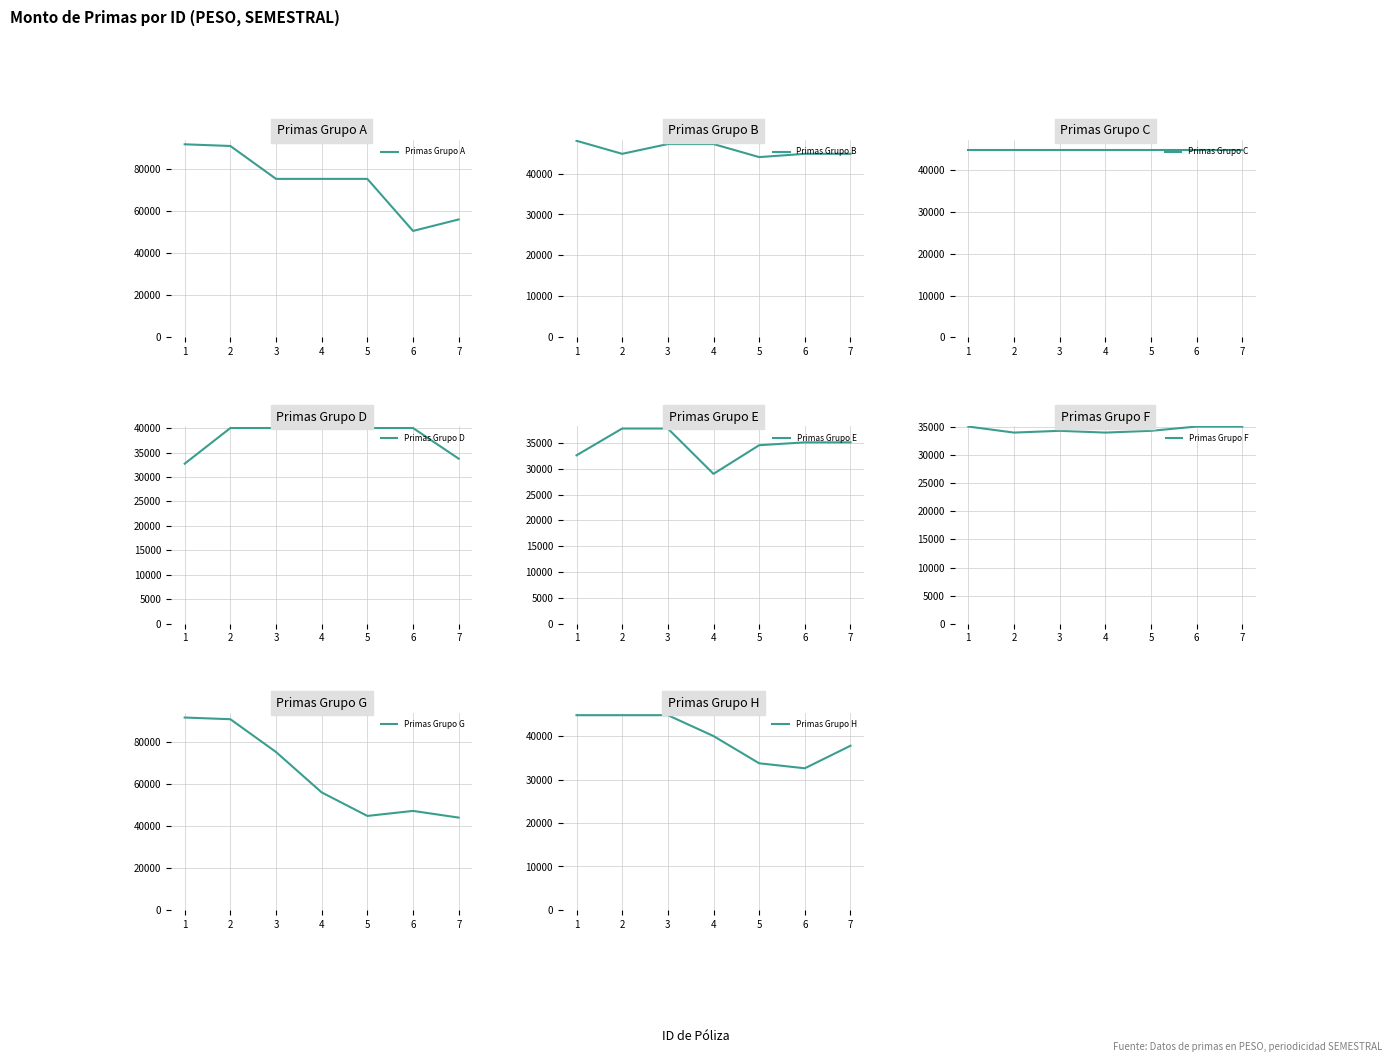

At which category does Monto neto de las primas reach its first local peak?

7